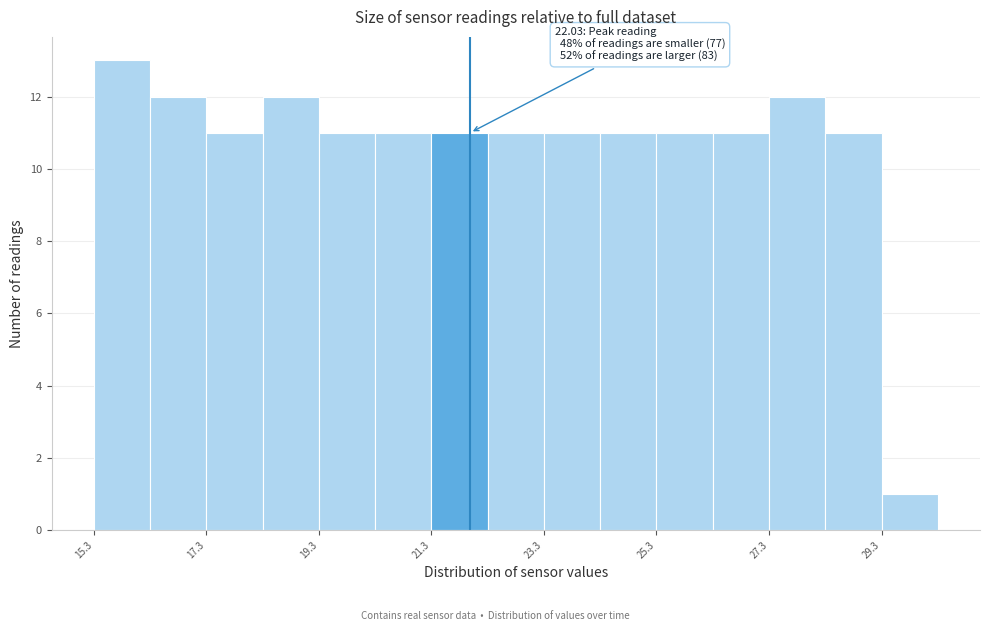

Over which range of the x-axis is the bar tallest?

15.34 to 16.34